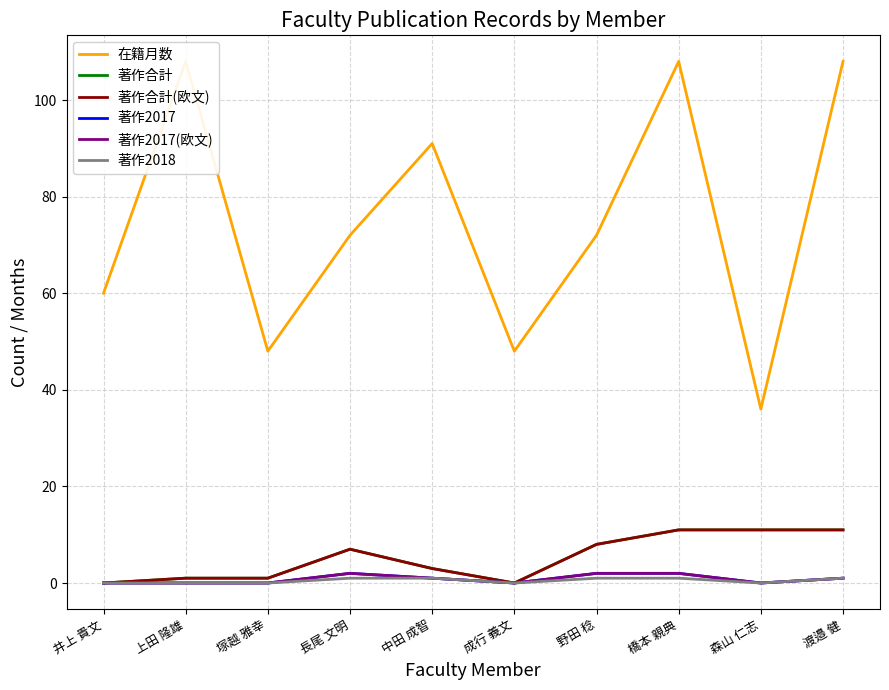

What is the spread (max minus min) of values at 長尾 文明?

71